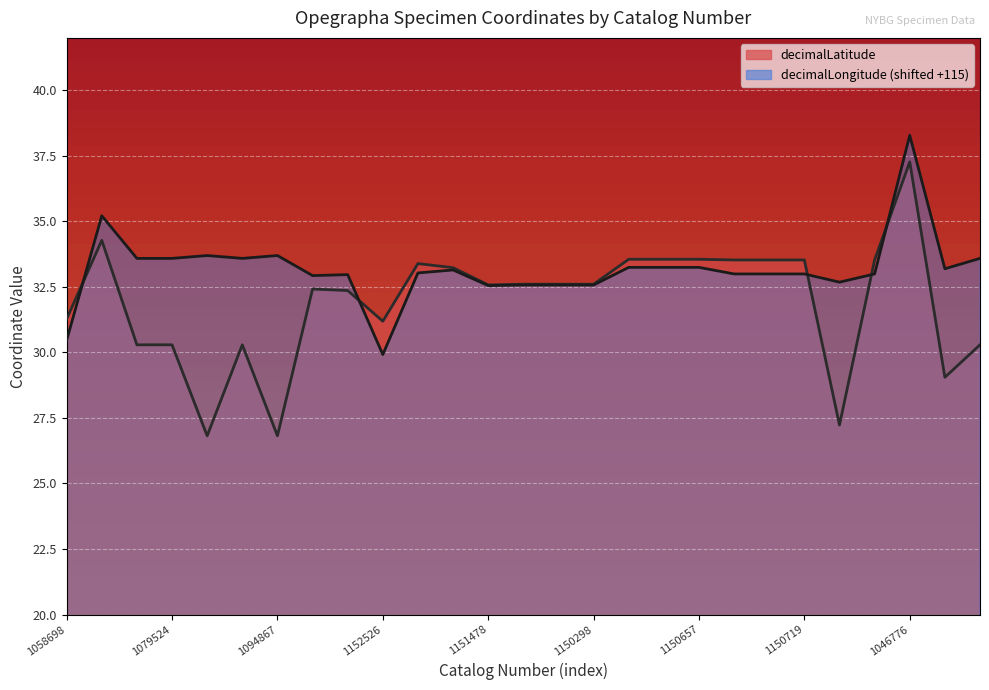

Which series has the largest range (max minus min)?

decimalLatitude